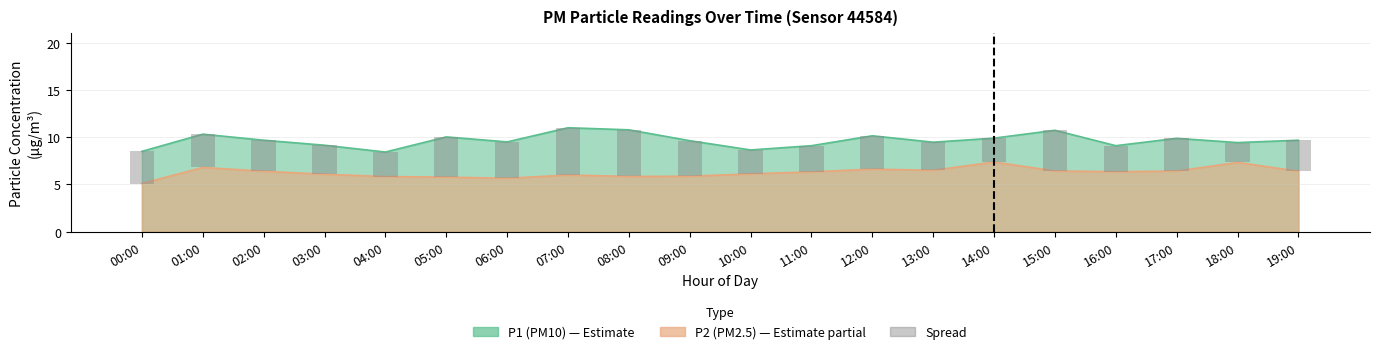

The value at 06:00 is 3.8. True or false?

True